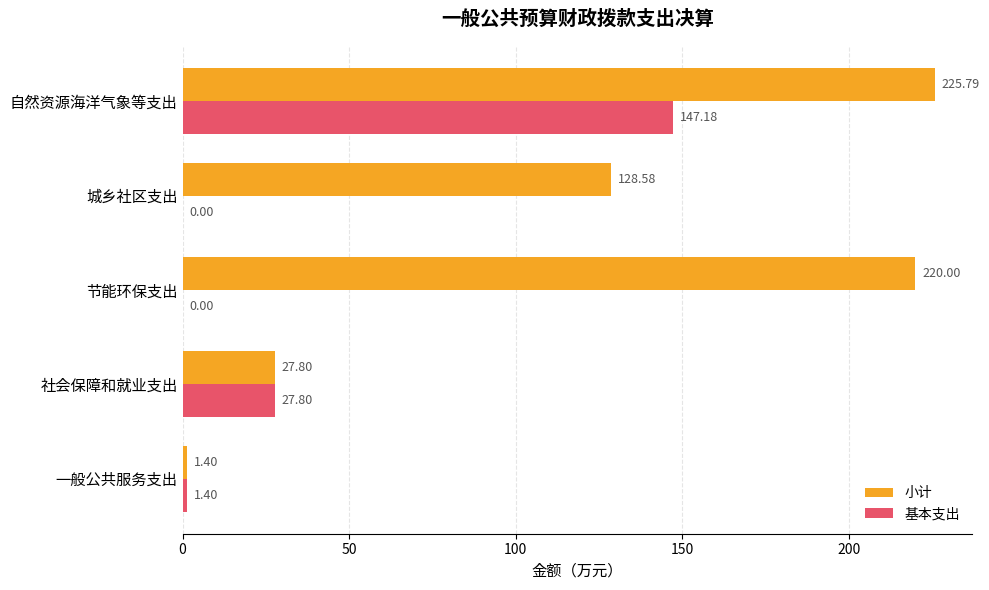

Where is 小计 nearest to the value 113?

城乡社区支出